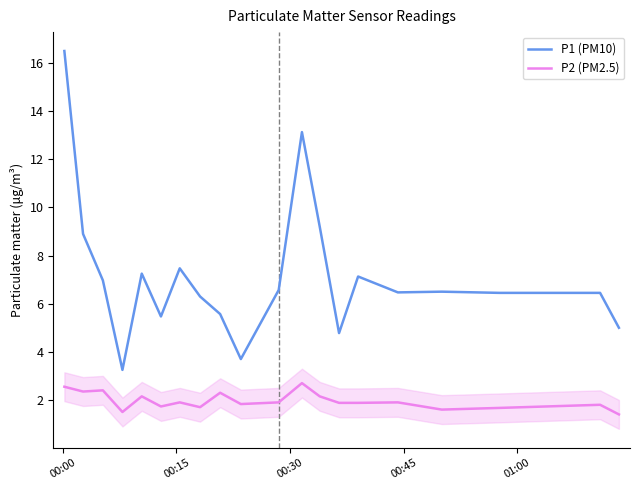

What is the difference between the maximum and minimum values in the P2 (PM2.5) series?

1.3